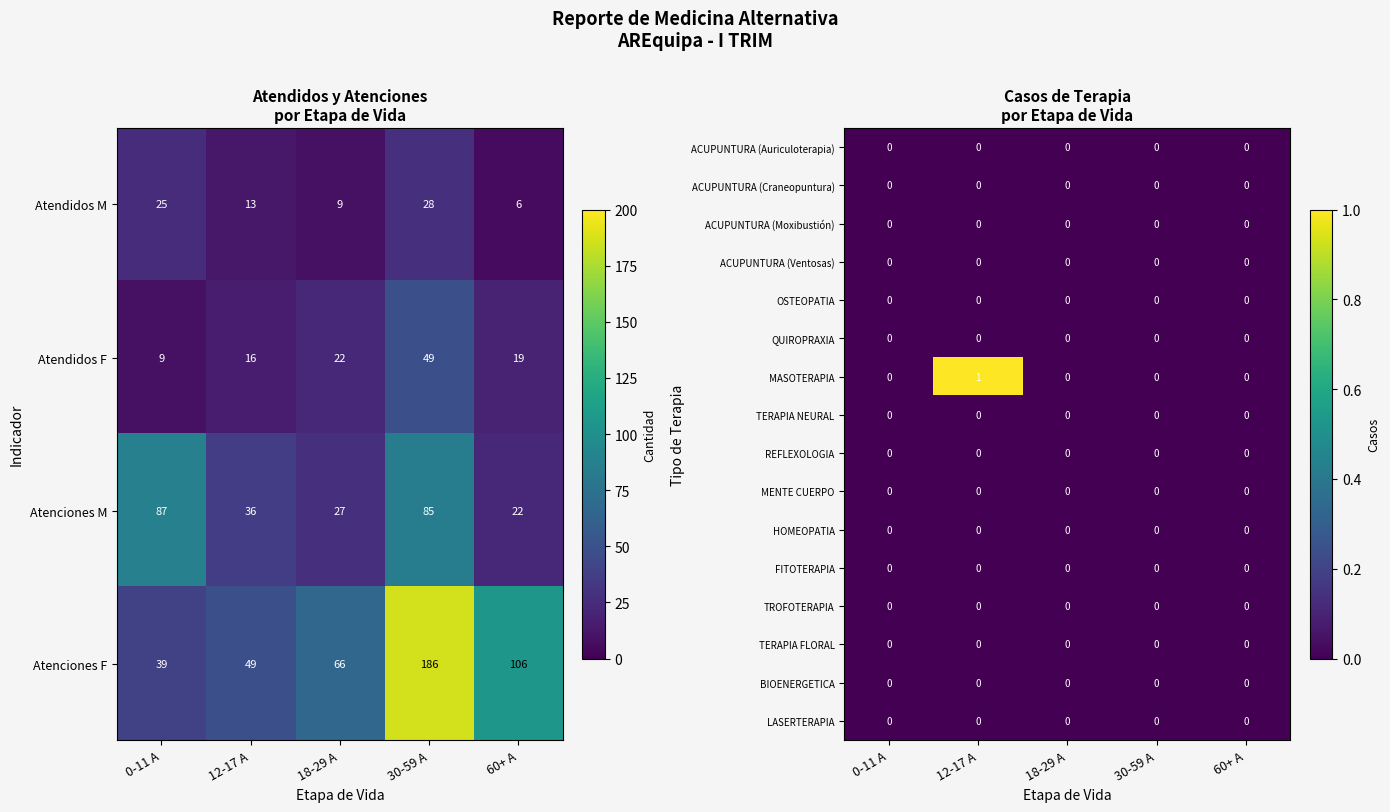

The FITOTERAPIA series shows 0 at 30-59 A. True or false?

True